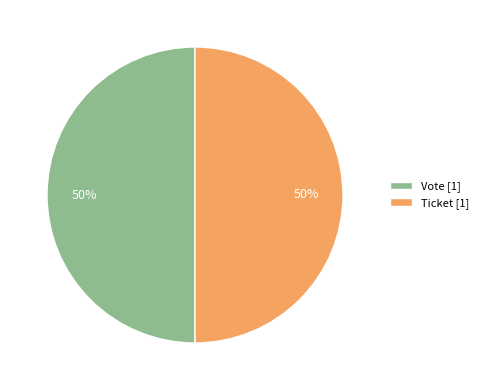

To the nearest percent, what is the combined percentage of Ticket [1] and Vote [1]?

100%